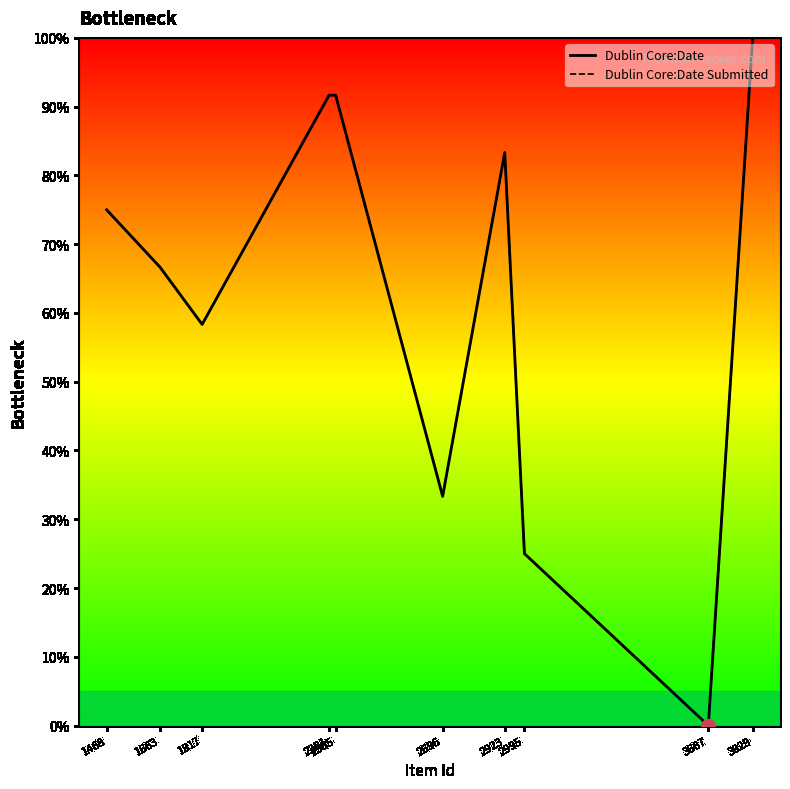

At which label does Dublin Core:Date Submitted reach its minimum?

3667